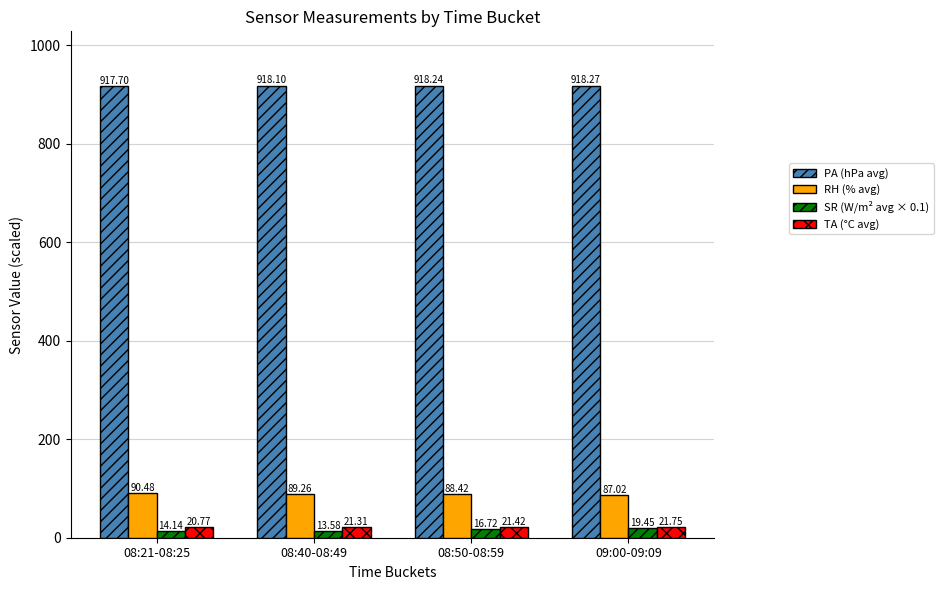

Which category has the lowest value in the PA (hPa avg) series?

08:21-08:25